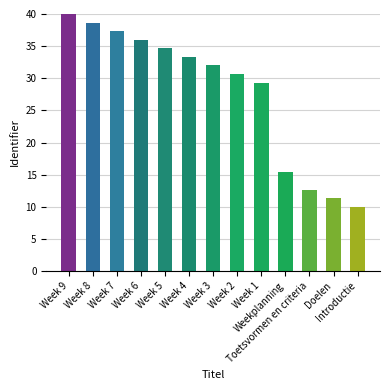

Approximately how many times larger is the value at Week 7 compared to Week 9?

0.9